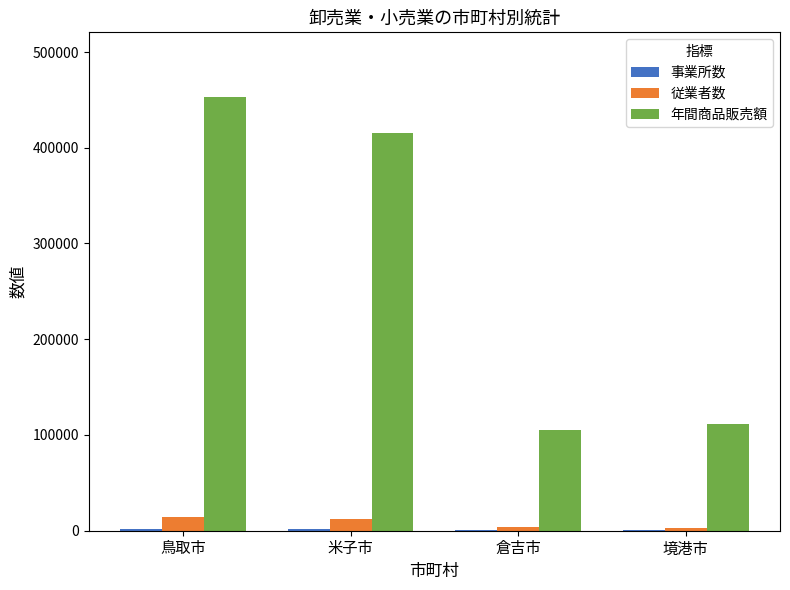

Between 米子市 and 境港市, which series saw the biggest shift?

年間商品販売額